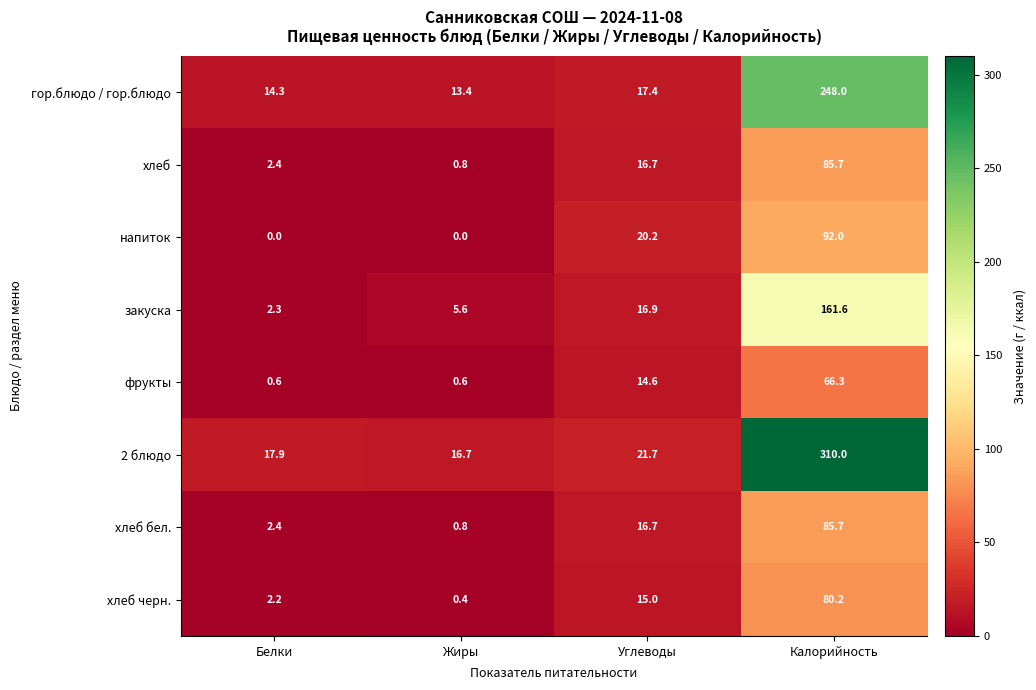

Which series has the largest total across all categories?

2 блюдо